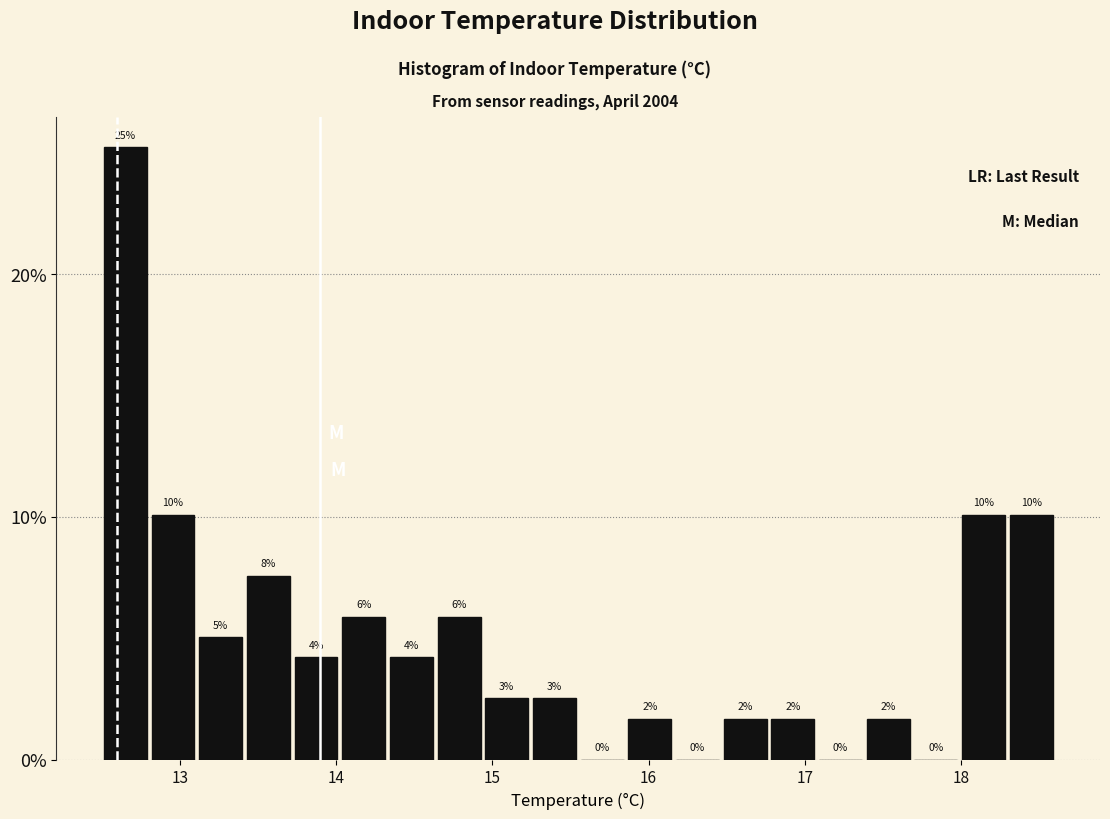

Read against the x-axis, roughly where is the centre of the tallest bar?

12.7